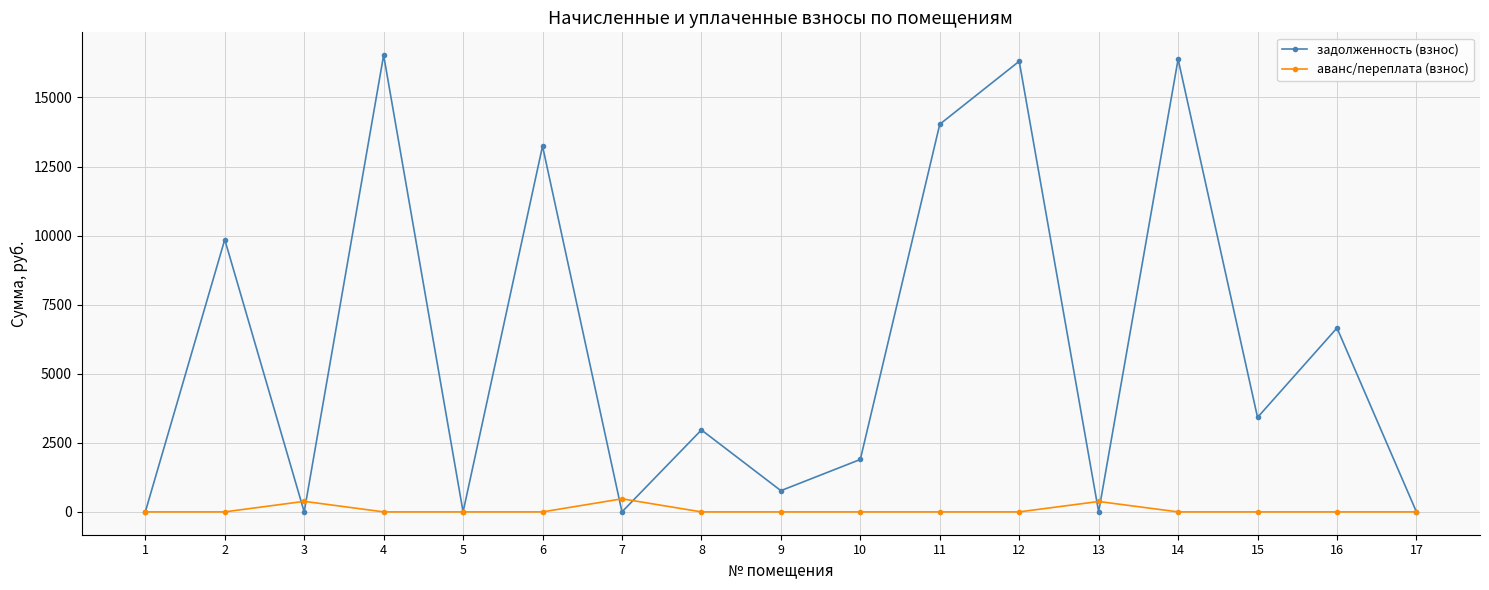

Which series has the largest total across all categories?

задолженность (взнос)